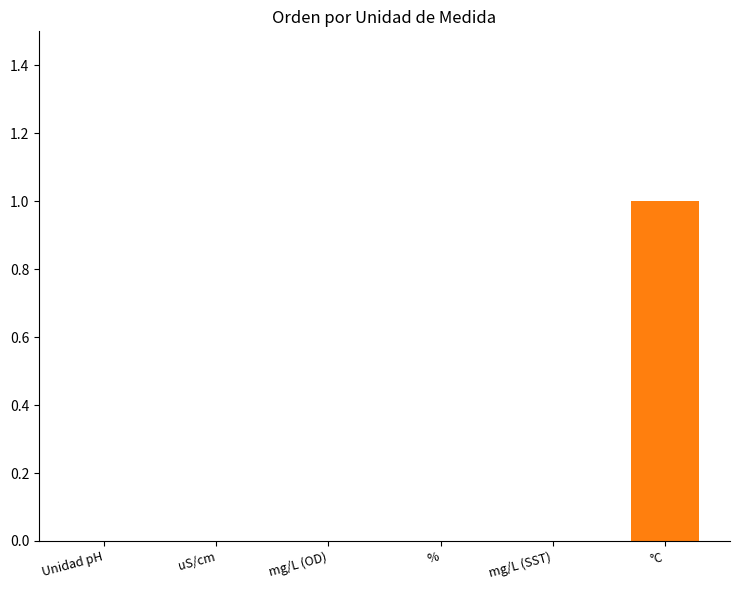

The value at mg/L (SST) is 0. True or false?

True